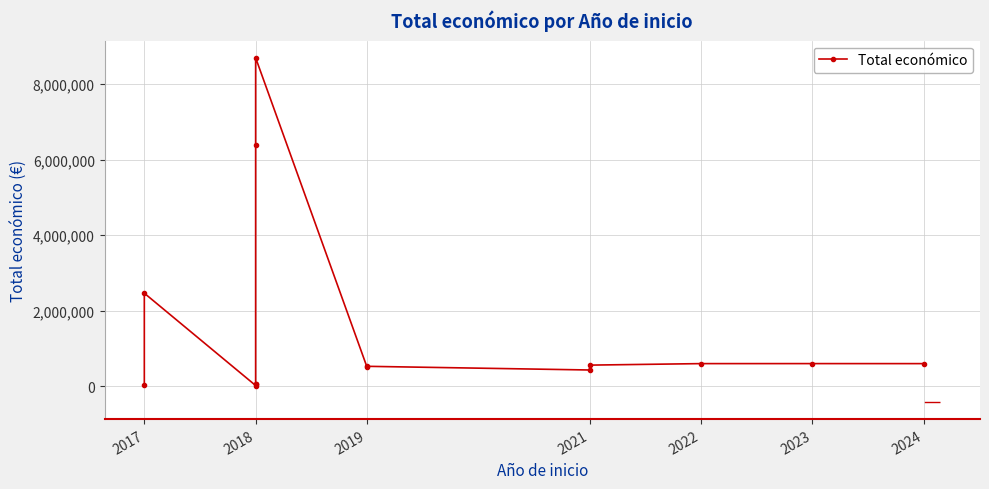

Reading left to right, transcribe all the data shown in this chart.

43769	2464572	19478	46300	50929	6401275	8701686	511047	527902	430411	559562	599480	599883	599211